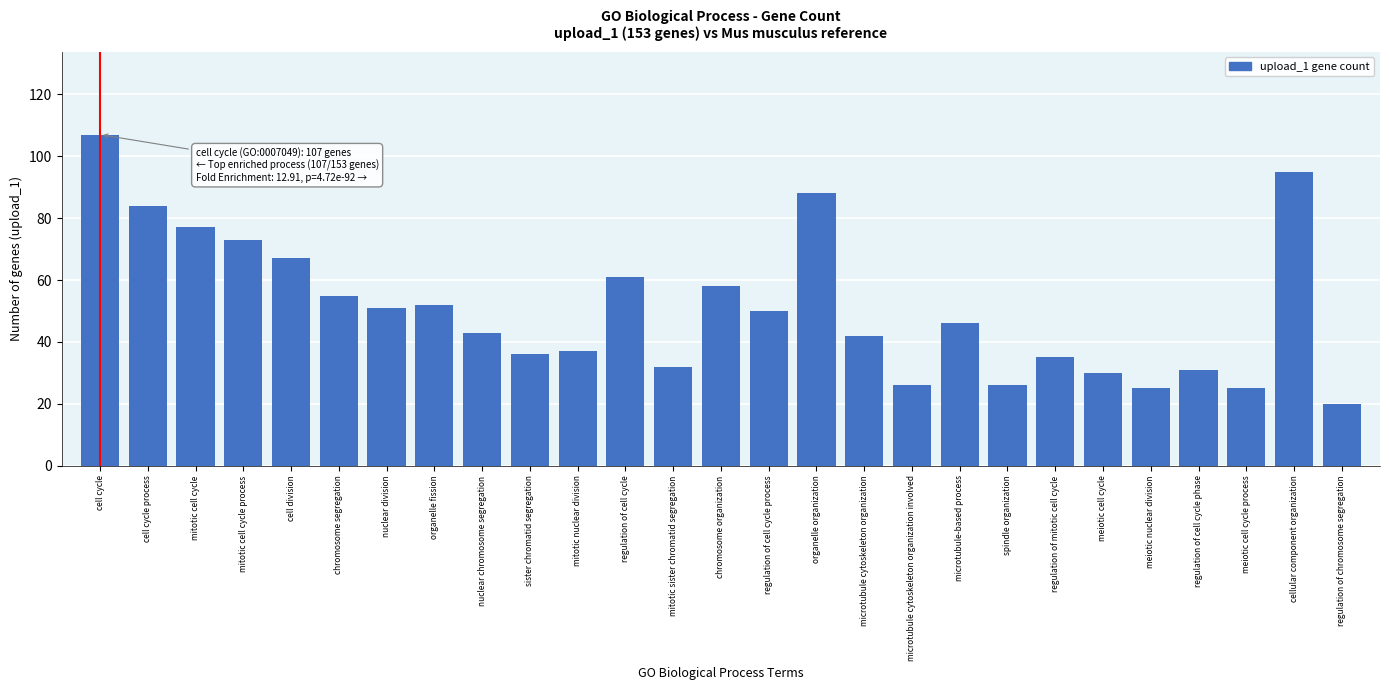

Reading left to right, extract all data points from this chart.

107	84	77	73	67	55	51	52	43	36	37	61	32	58	50	88	42	26	46	26	35	30	25	31	25	95	20